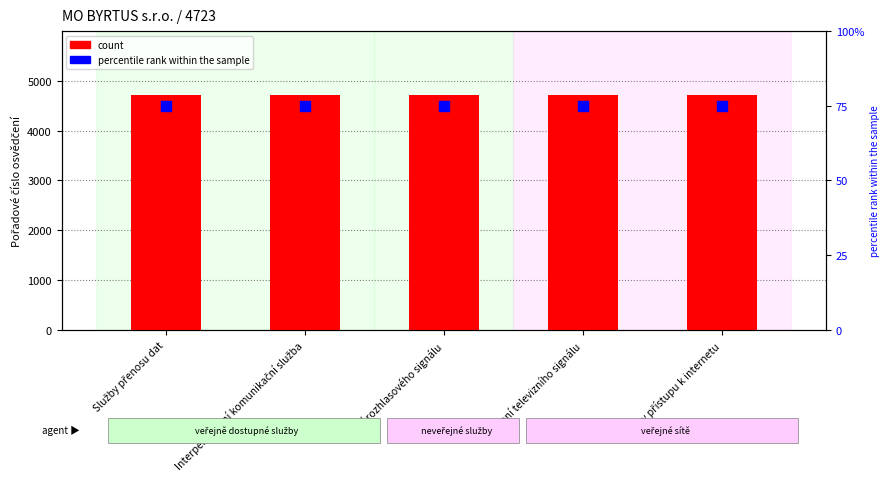

Which series has the largest Y range (max minus min)?

count